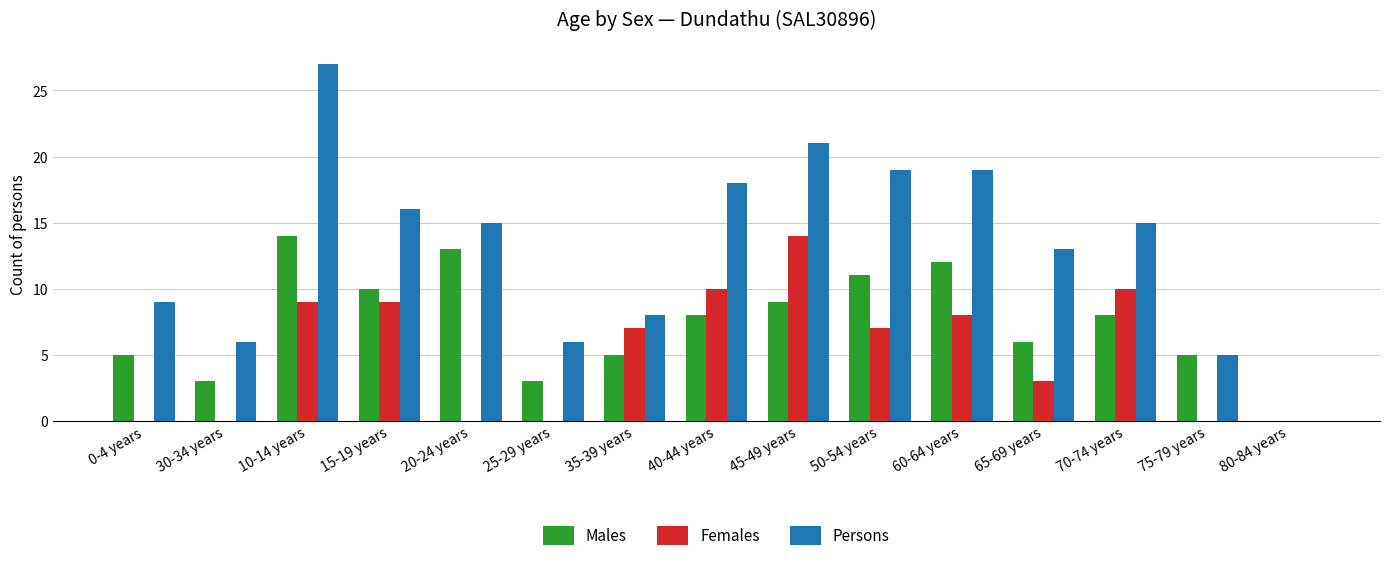

Between 40-44 years and 75-79 years, which series saw the biggest shift?

Persons